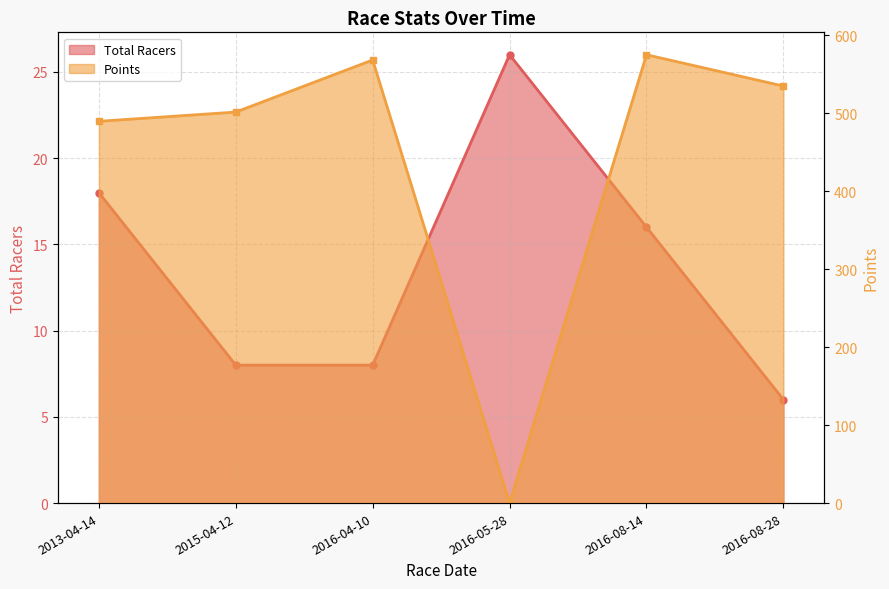

Which category has the lowest value across all series?

2016-05-28